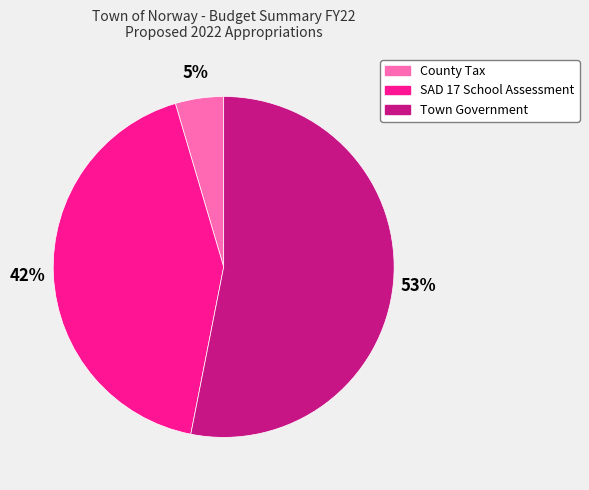

Combined, do County Tax and Town Government account for over 50%?

Yes